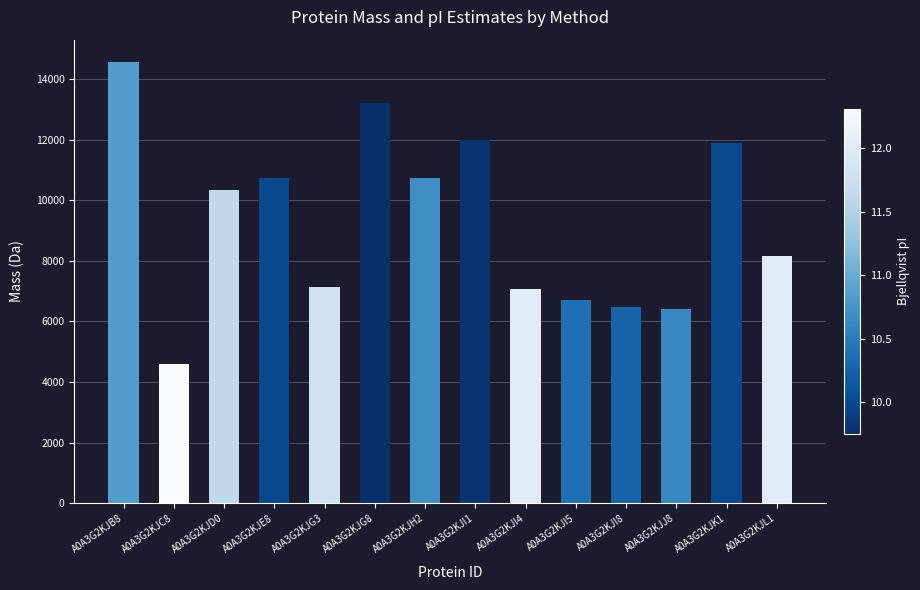

How many bars are there in total?

14